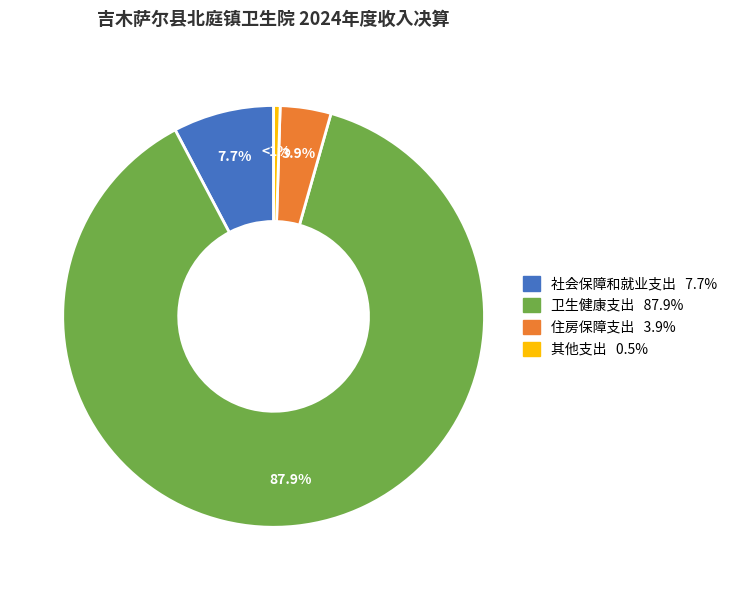

How many slices are in this pie chart?

4